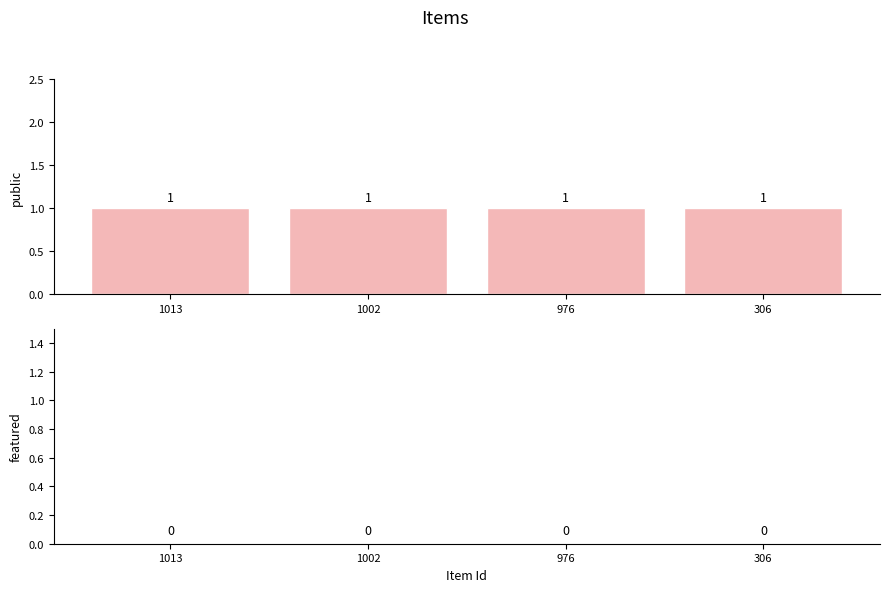

The value of featured at 976 is 0. True or false?

True